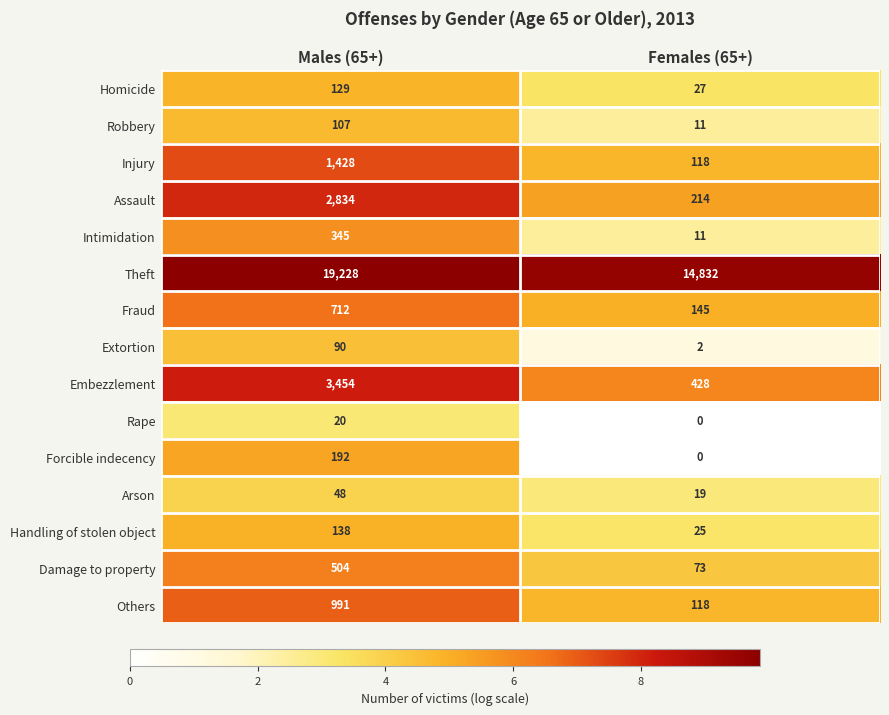

How many values in Forcible indecency are above zero?

1